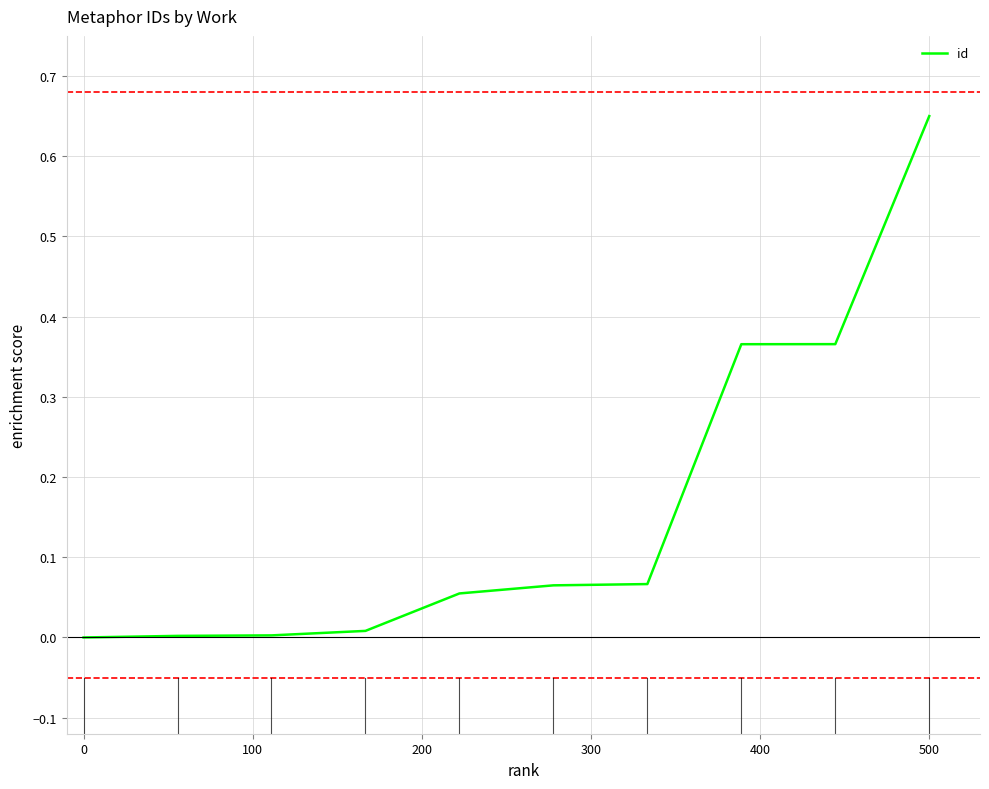

The chart shows a value of -0.4 at 0. True or false?

False